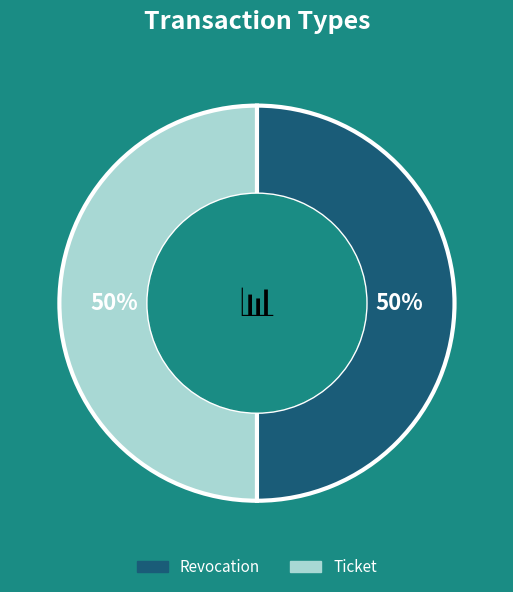

True or false: Ticket accounts for 50% of the total.

True